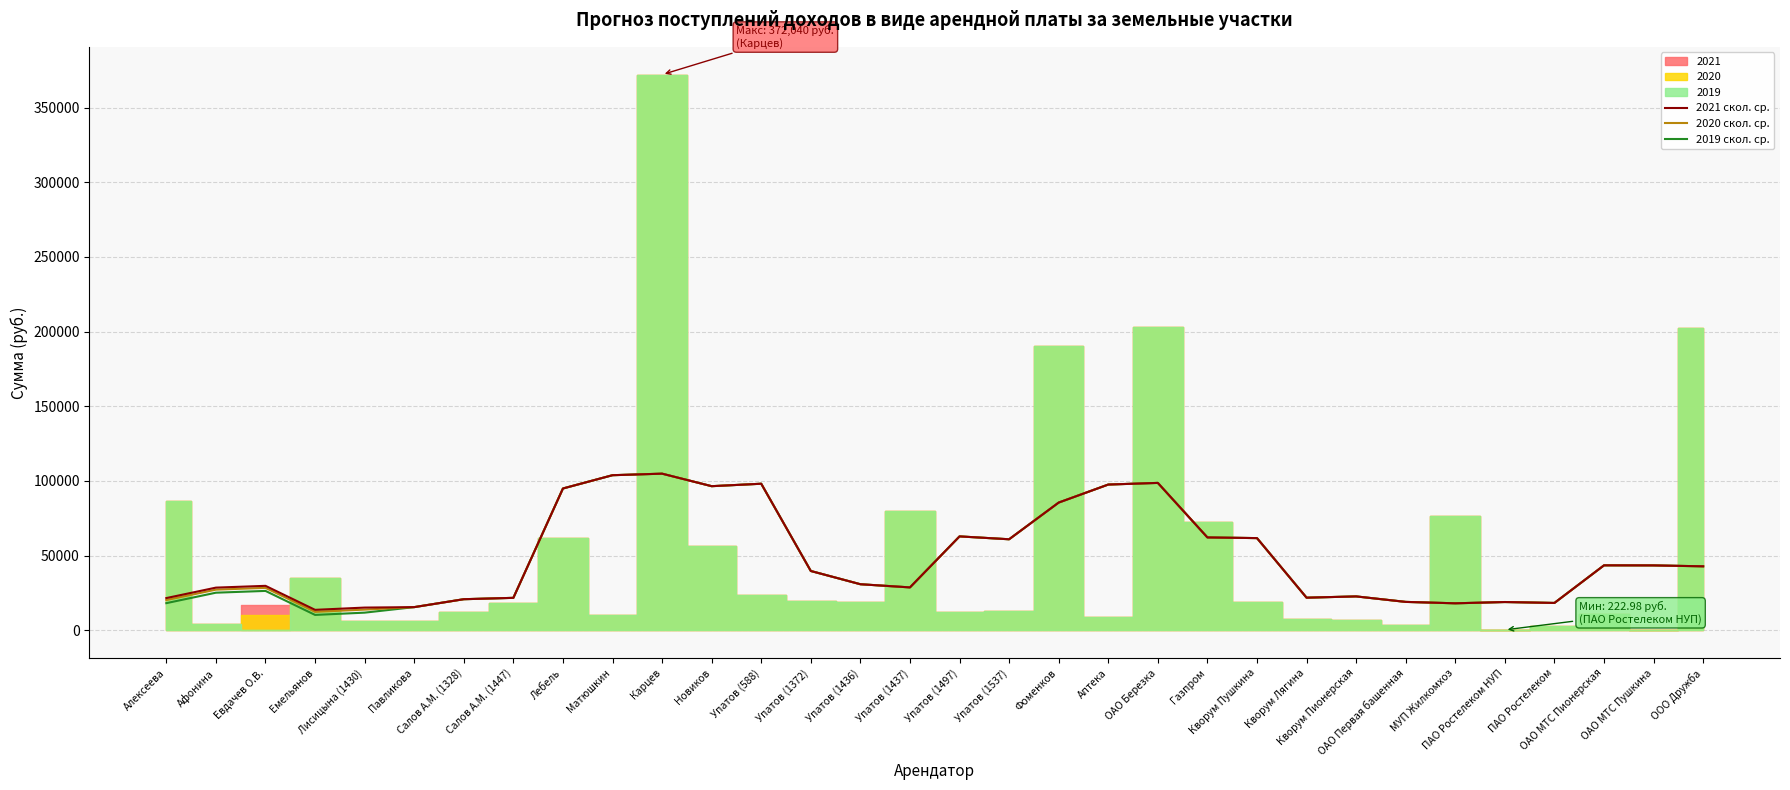

Is the value of 2020 rolling avg at Новиков greater than the value of 2021 rolling avg at Евдачев О.В.?

Yes